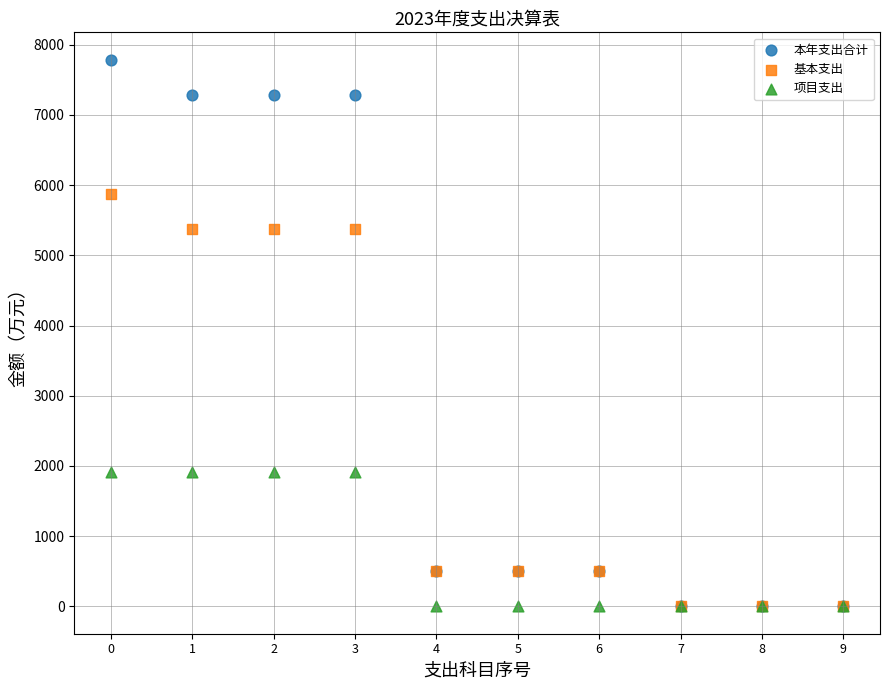

What are all the series names shown in the legend?

本年支出合计, 基本支出, 项目支出